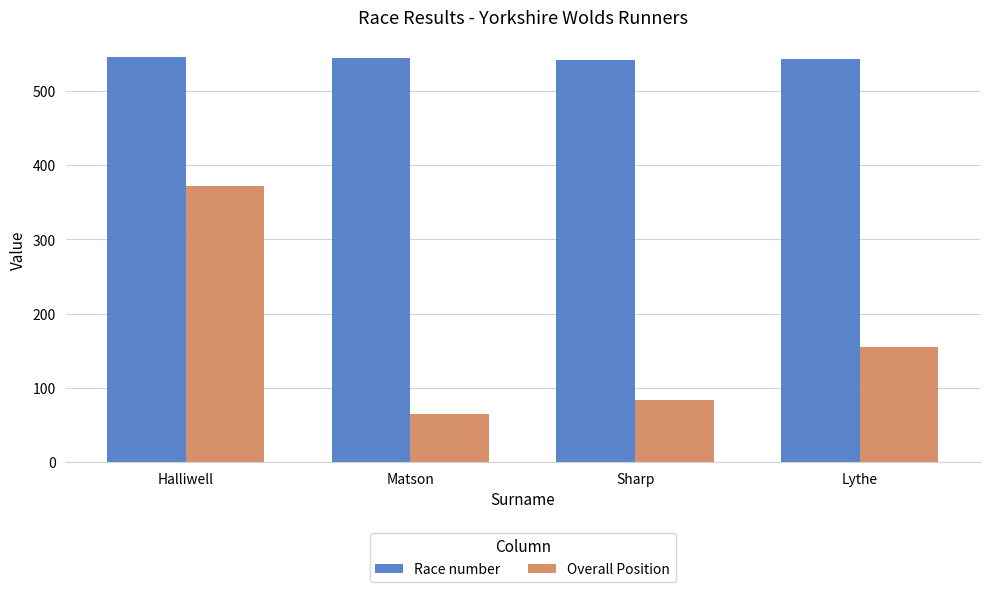

Which series has the largest range (max minus min)?

Overall Position